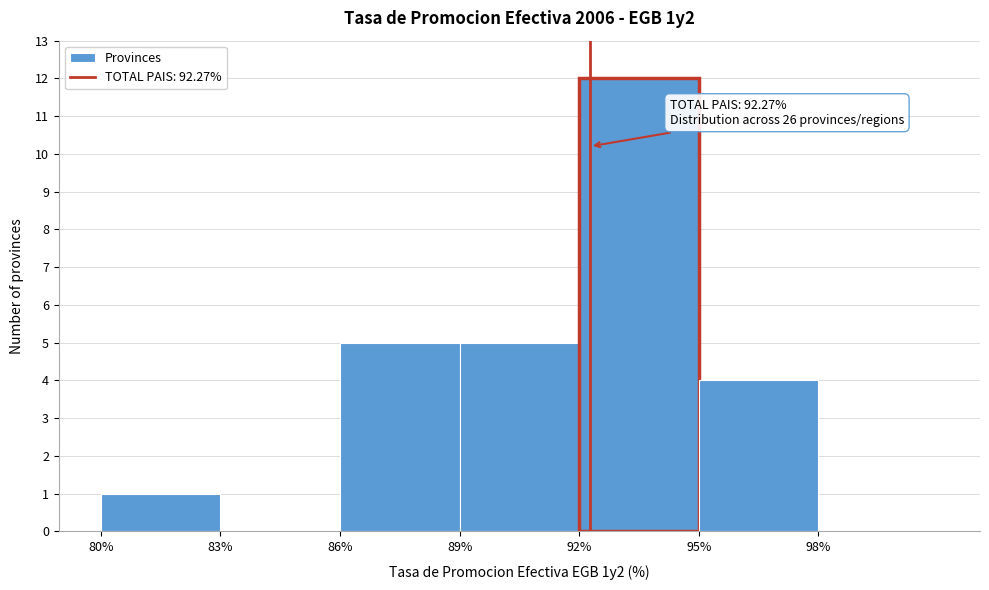

Which range on the x-axis has the tallest bar?

92 to 95